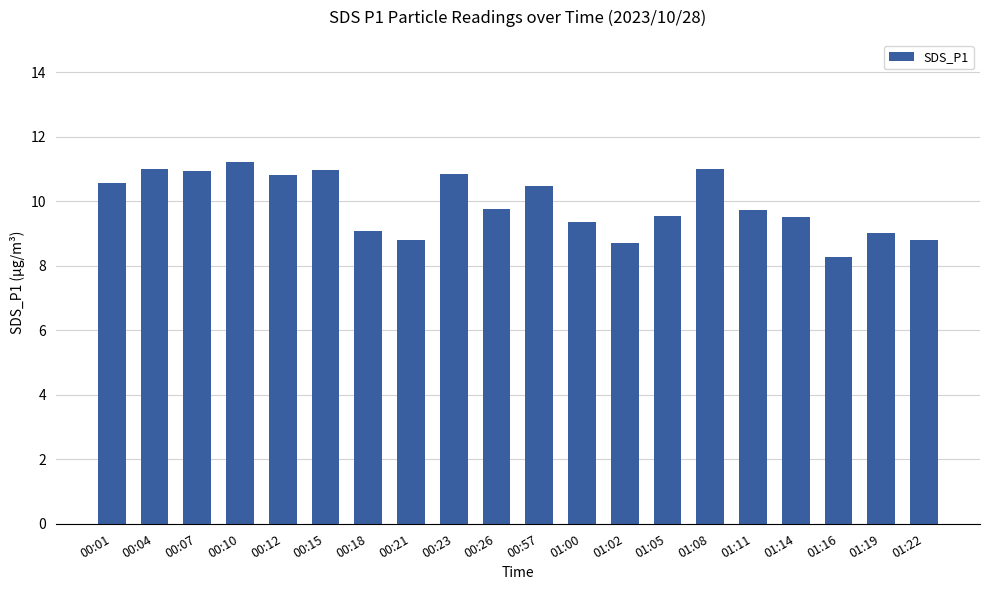

The value at 00:10 is 11.2. True or false?

True